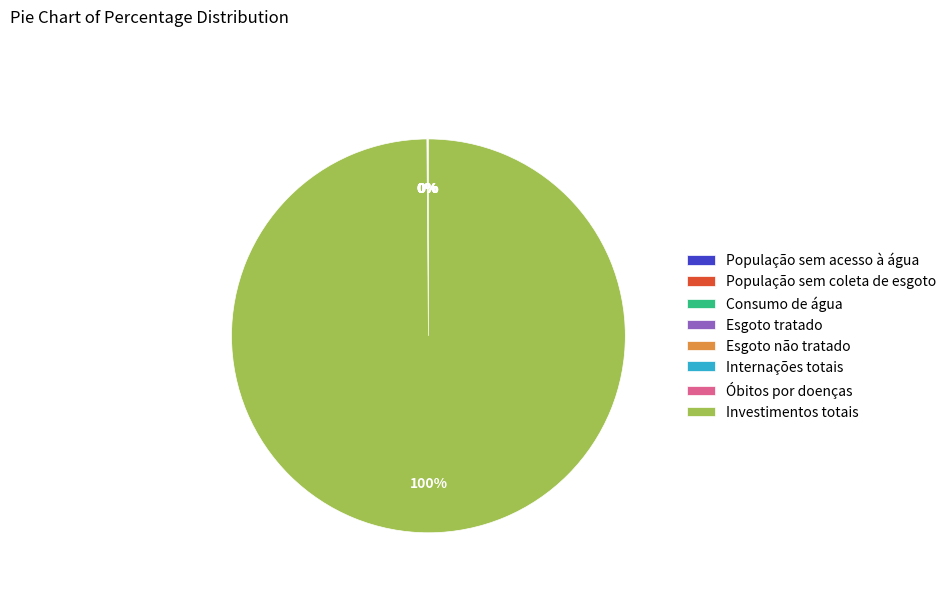

What is the smallest slice in the pie chart?

Óbitos por doenças